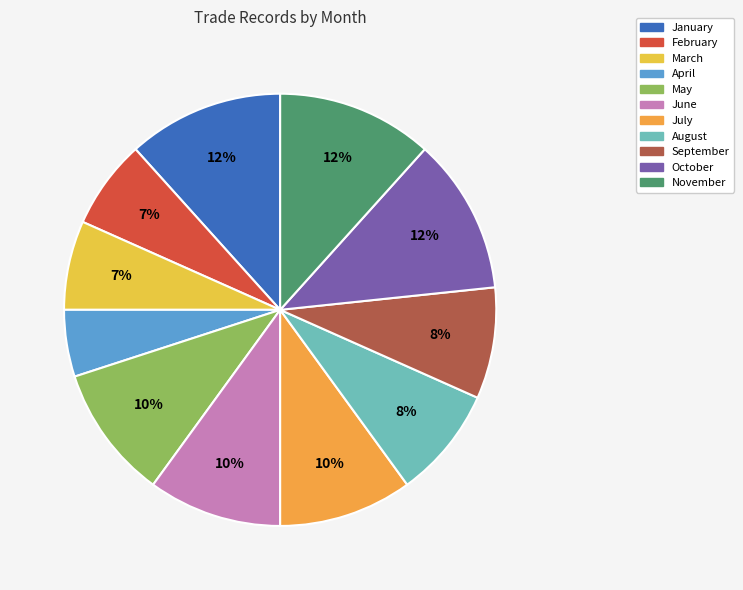

Does any single category account for the majority?

No